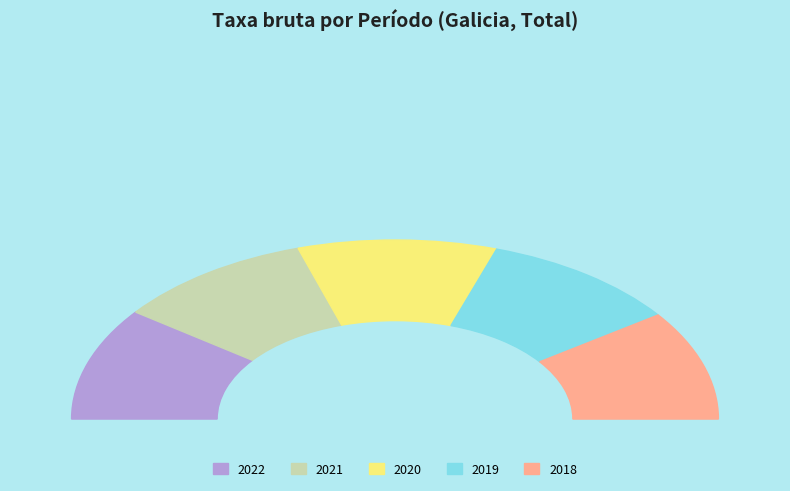

Between 2018 and 2019, which is larger?

2019